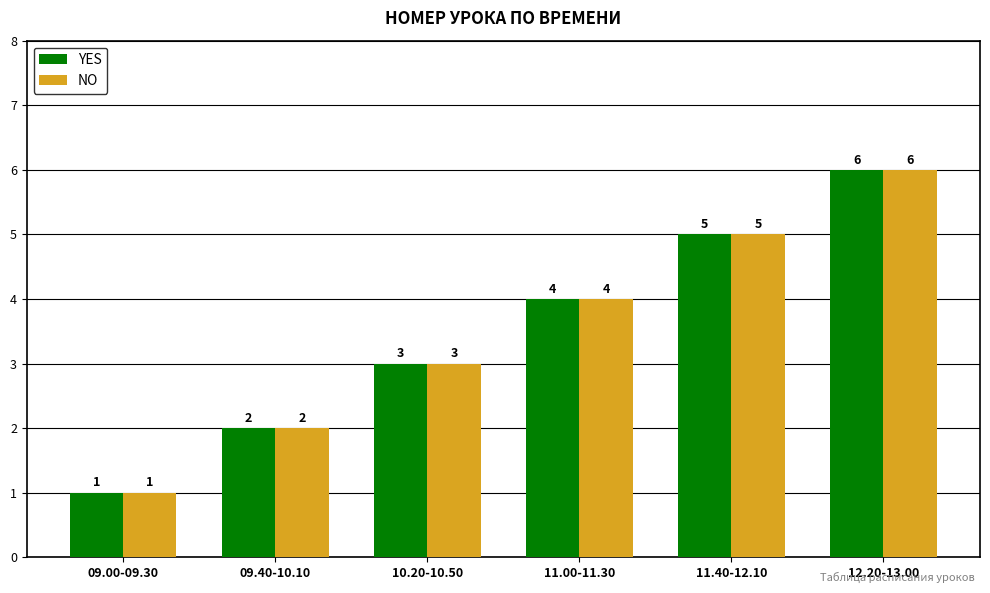

At which label is NO closest to 3?

10.20-10.50